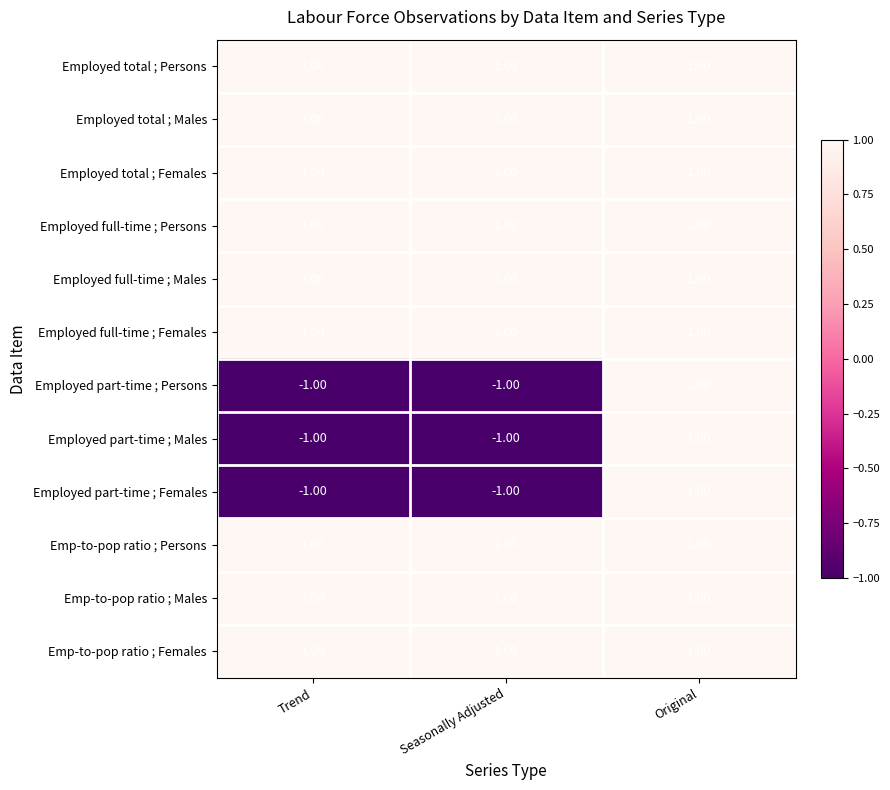

Is the value of Employed part-time ; Males at Seasonally Adjusted greater than the value of Employed total ; Females at Original?

No